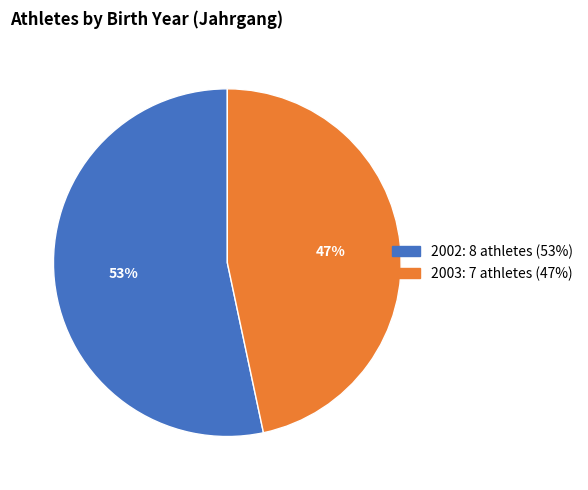

Rank the categories by value from highest to lowest.

2002, 2003